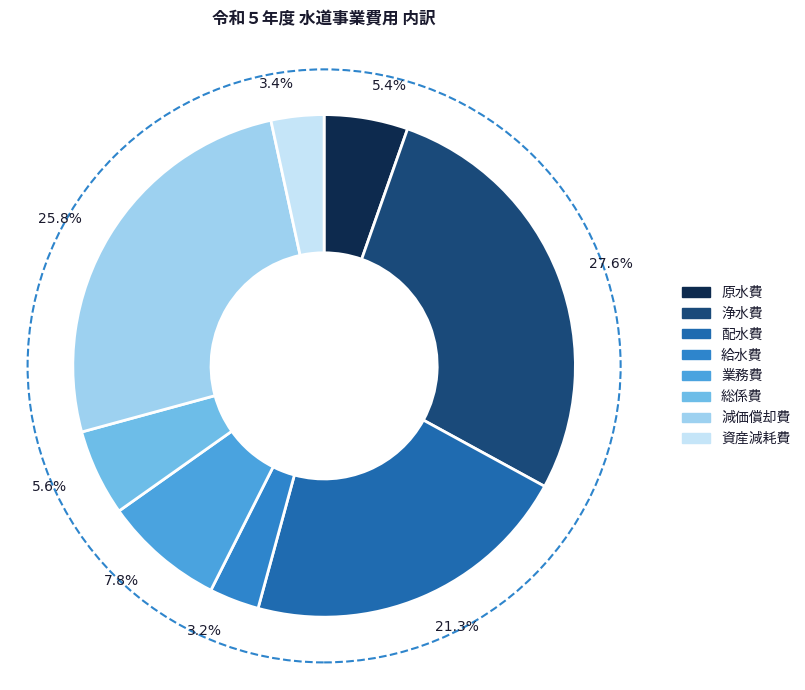

What percentage is the 原水費 slice, to the nearest percent?

5%